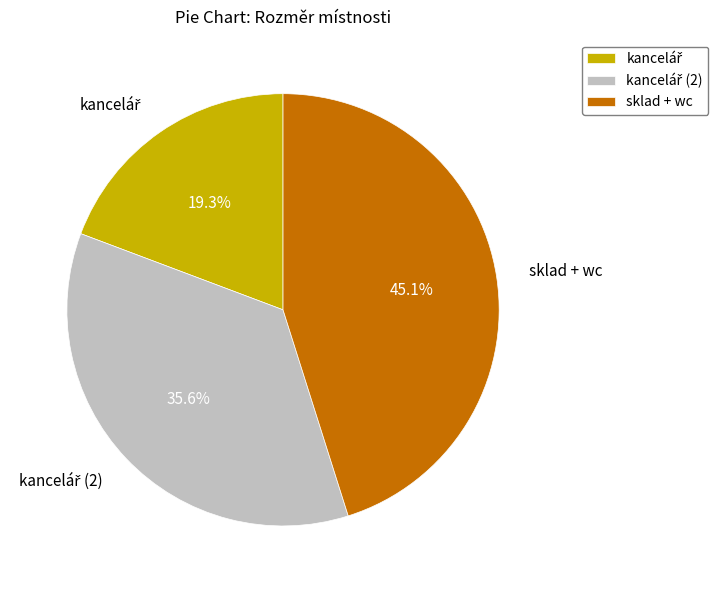

What is the largest slice in the pie chart?

sklad + wc